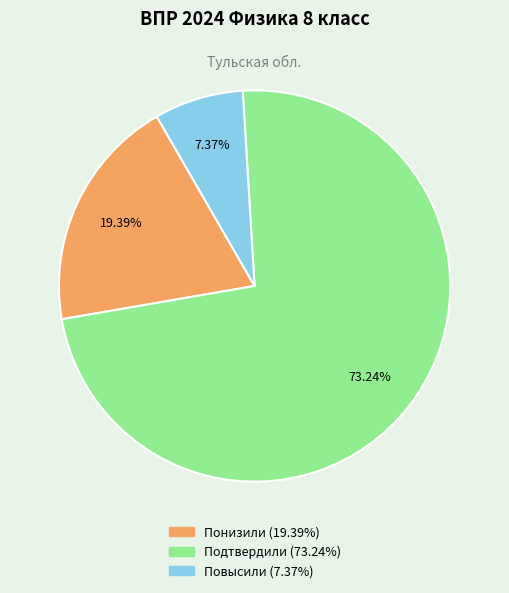

Which category has the smallest portion of the pie?

Повысили